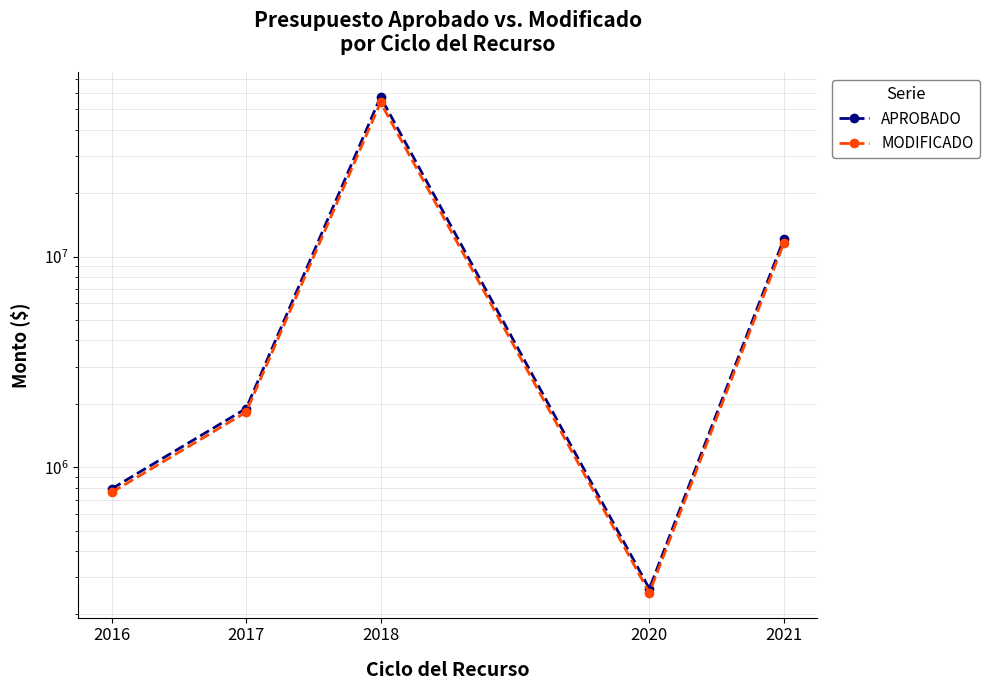

Count the number of categories in the chart.

5